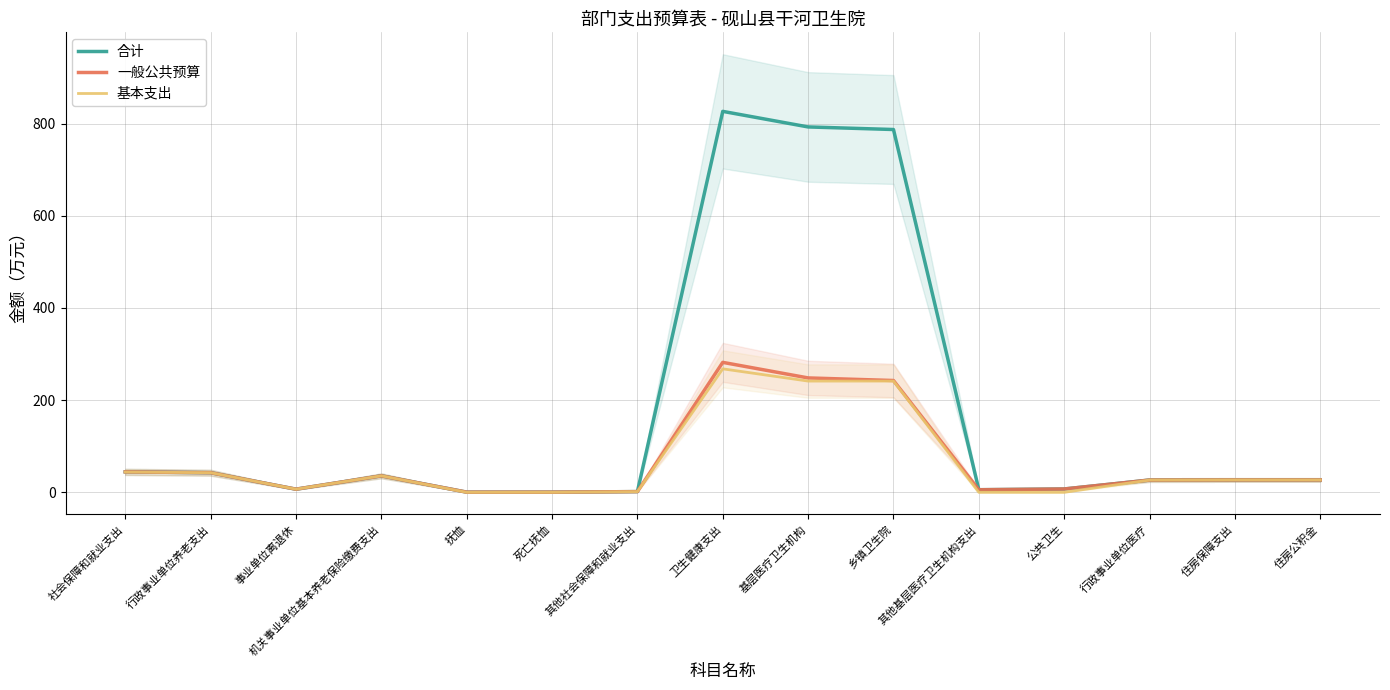

Rank the series at 其他基层医疗卫生机构支出 from highest to lowest value.

合计, 一般公共预算, 基本支出